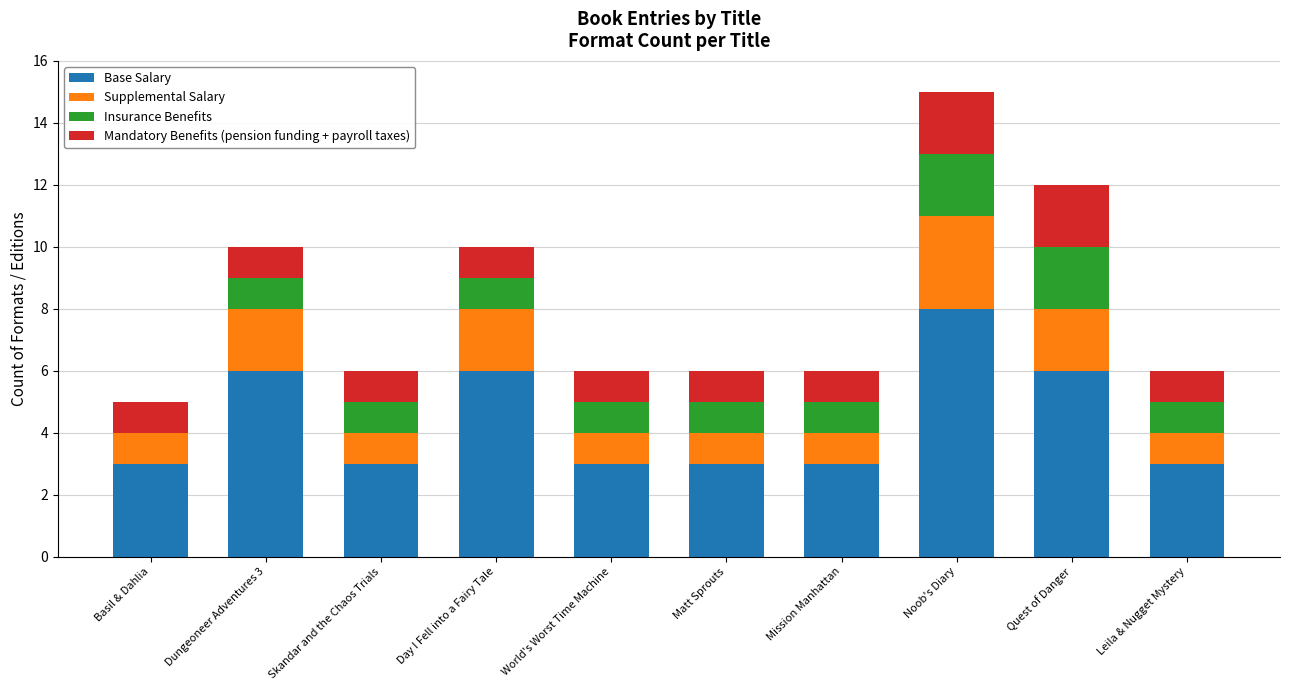

At which category is the sum across all series the highest?

Noob's Diary